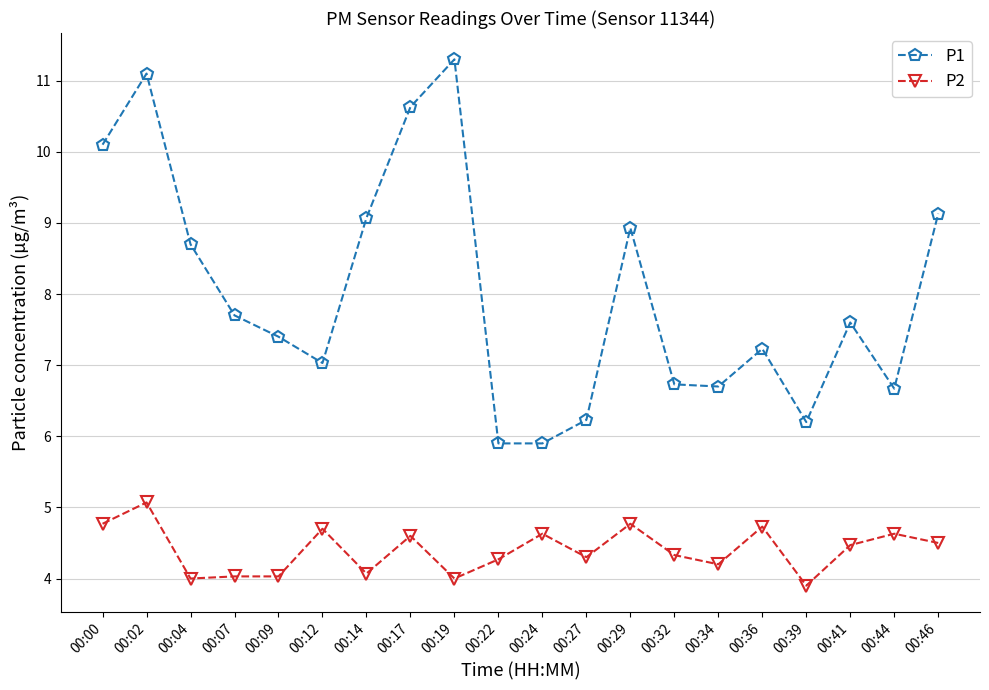

At which category is the sum across all series the highest?

00:02